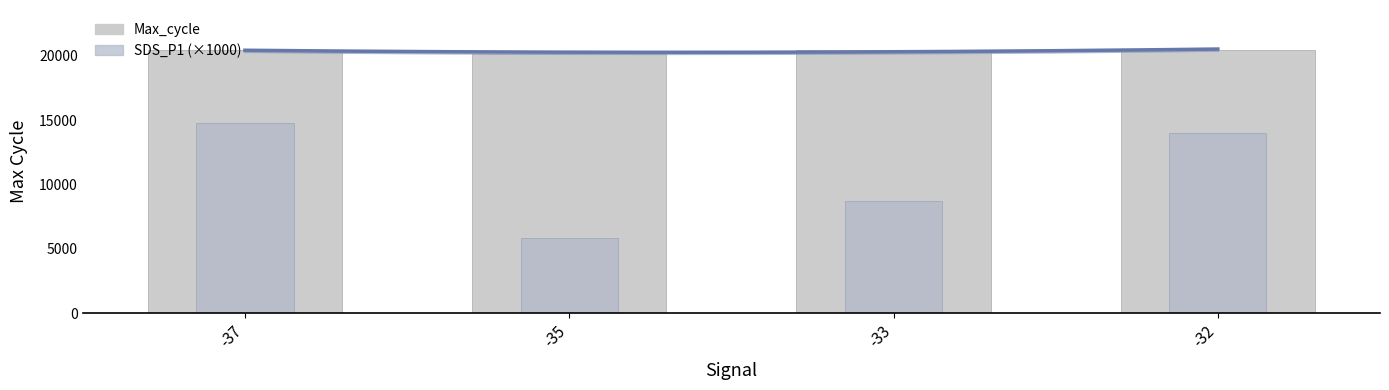

Count the number of data series in this chart.

2